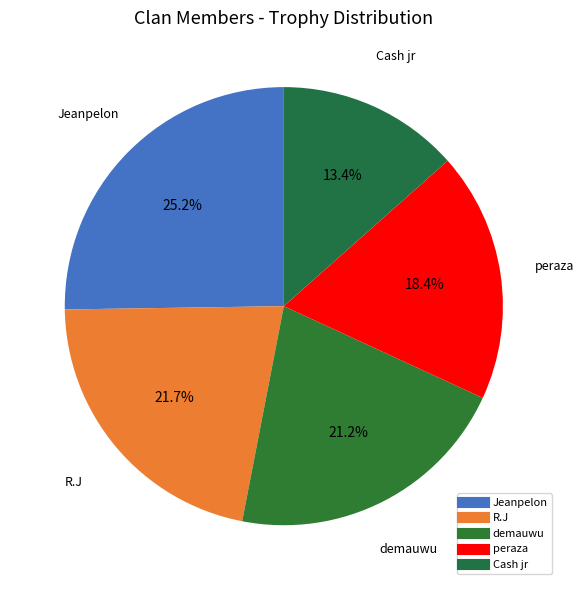

What portion of the pie excludes R.J?

78.3%